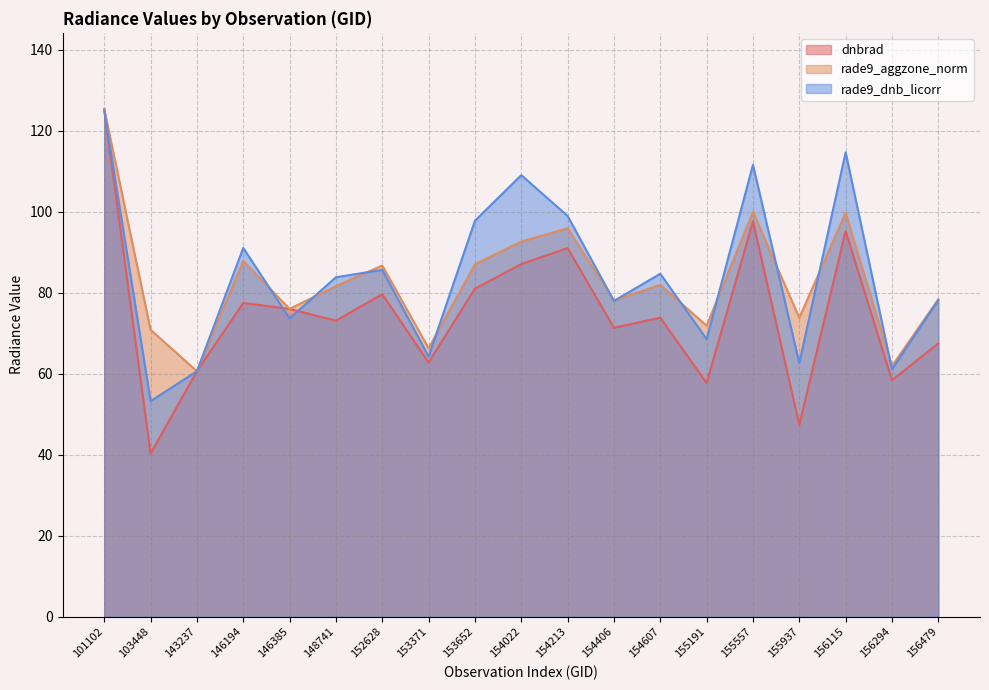

Reading right to left, list all the values displayed in this chart.

dnbrad: 67.5	58.4	95.3	47.4	97.6	57.7	73.9	71.4	91.0	87.1	81.0	62.8	79.7	73.1	76.0	77.5	60.6	40.3	125.4
rade9_aggzone_norm: 78.4	61.9	99.7	73.8	100.0	71.9	82.0	78.1	95.9	92.6	87.0	66.3	86.7	81.6	76.0	87.9	60.6	70.9	125.4
rade9_dnb_licorr: 78.2	61.1	114.7	62.7	111.6	68.6	84.7	78.0	99.0	109.1	97.8	64.3	85.7	83.8	73.7	91.1	60.6	53.2	125.0